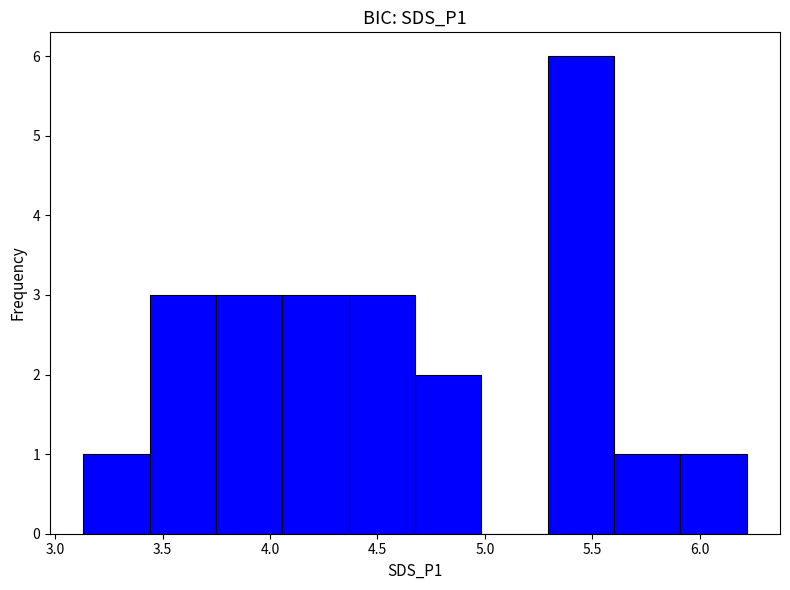

Which range on the x-axis has the tallest bar?

5.30 to 5.60